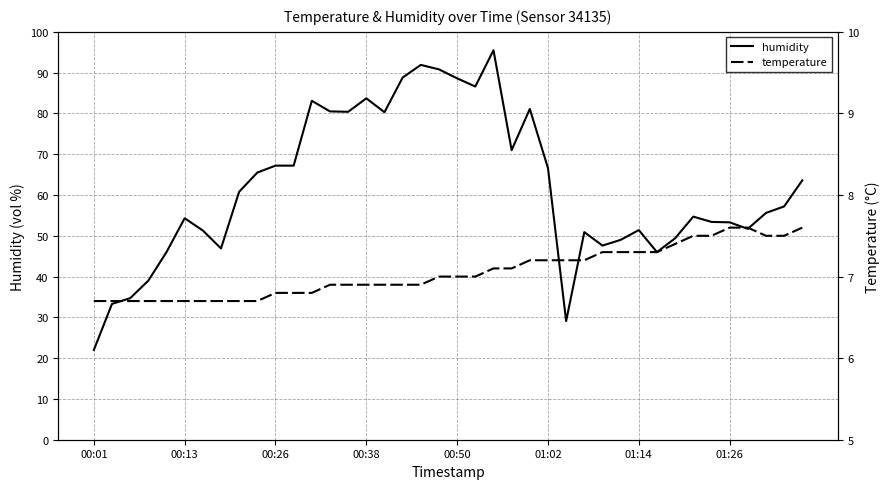

What is the minimum value for humidity?

22.0